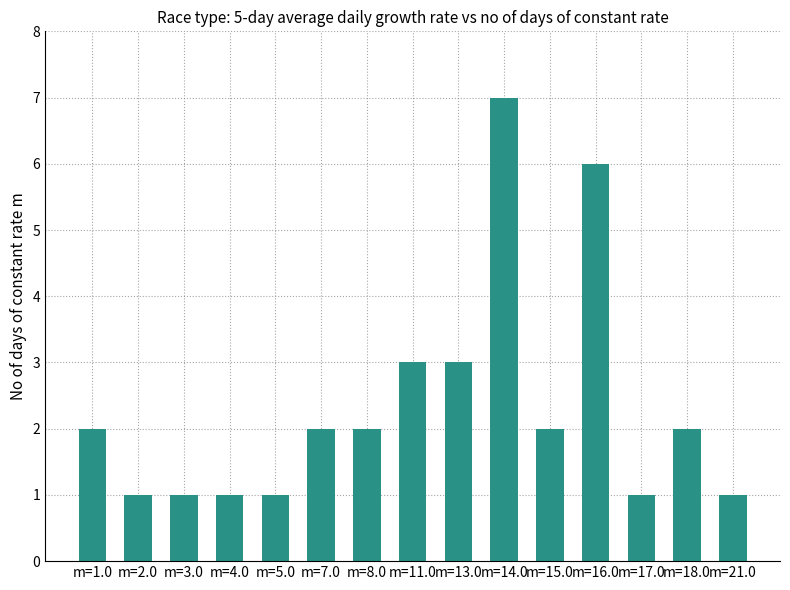

What position from the left is m=21.0?

15